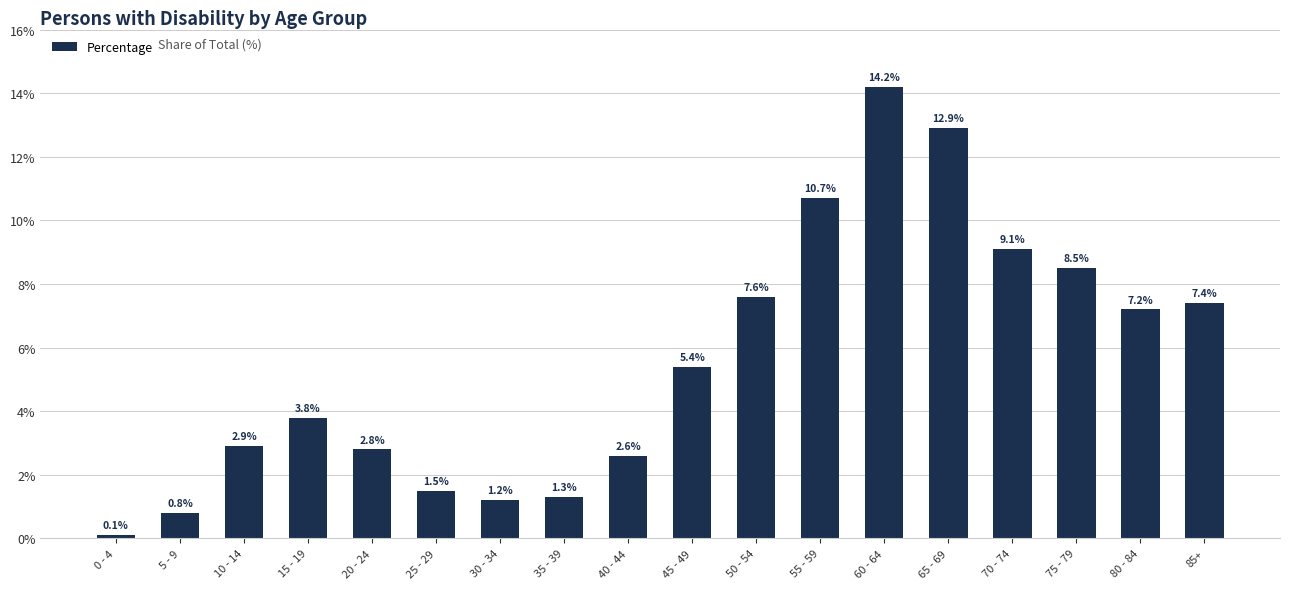

What is the label of the 3rd bar from the right?

75 - 79